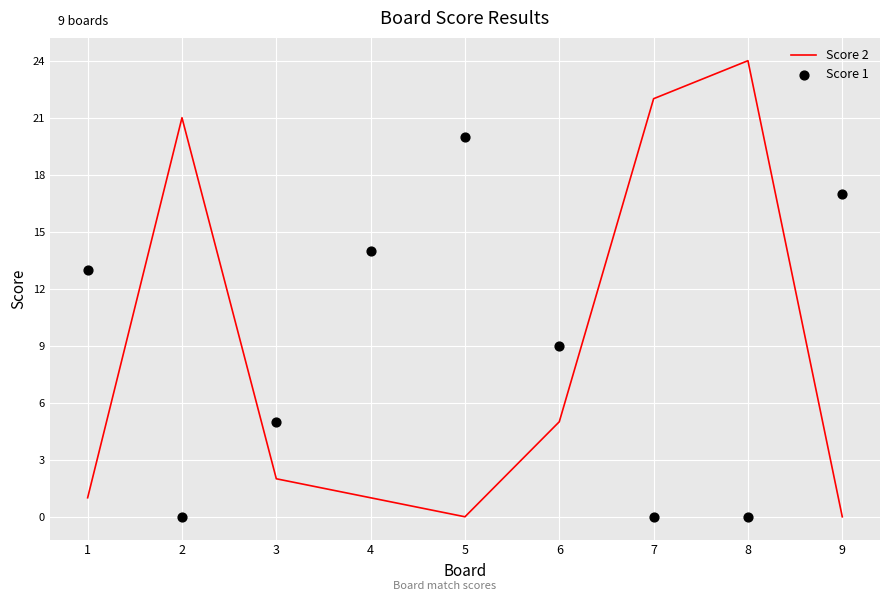

At how many categories does at least one series exceed 9?

7